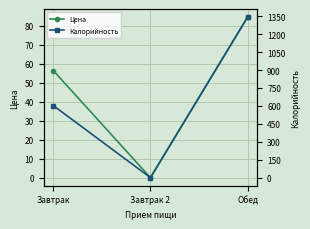

What is the label of the 1st point from the left?

Завтрак